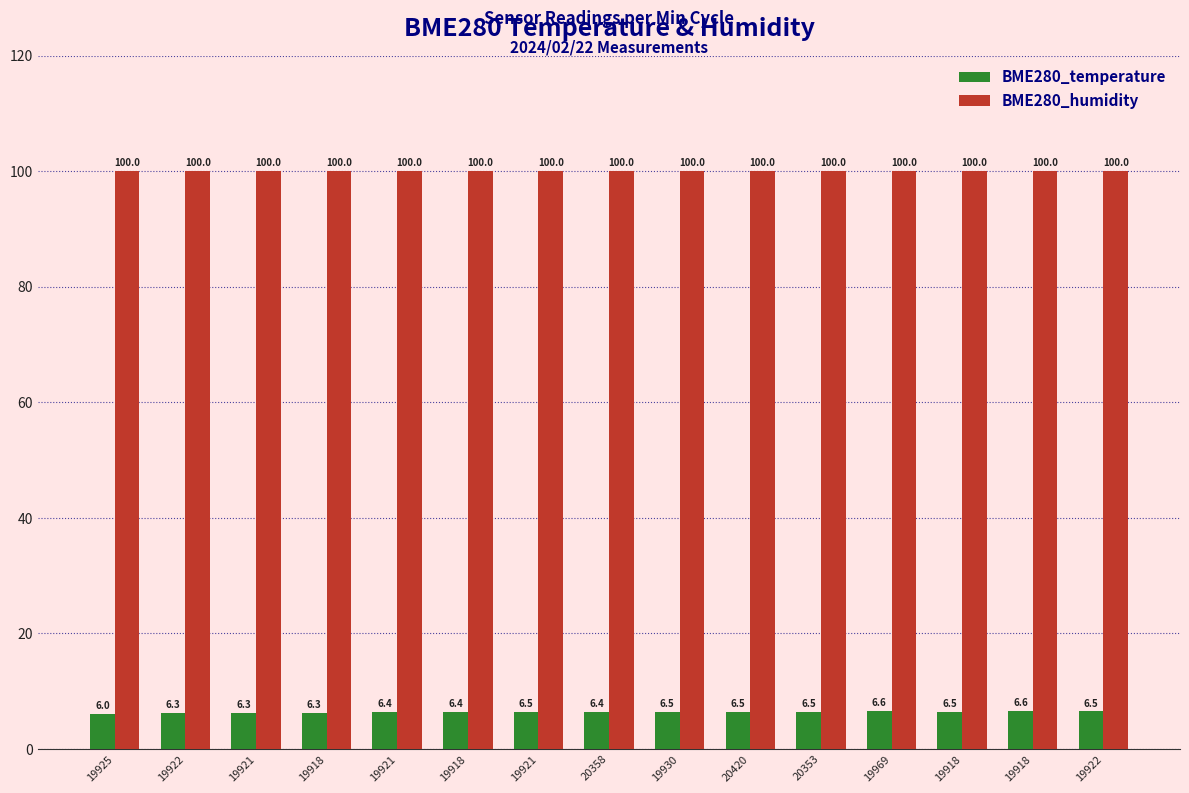

What is the total value across all series at 19930?

106.5